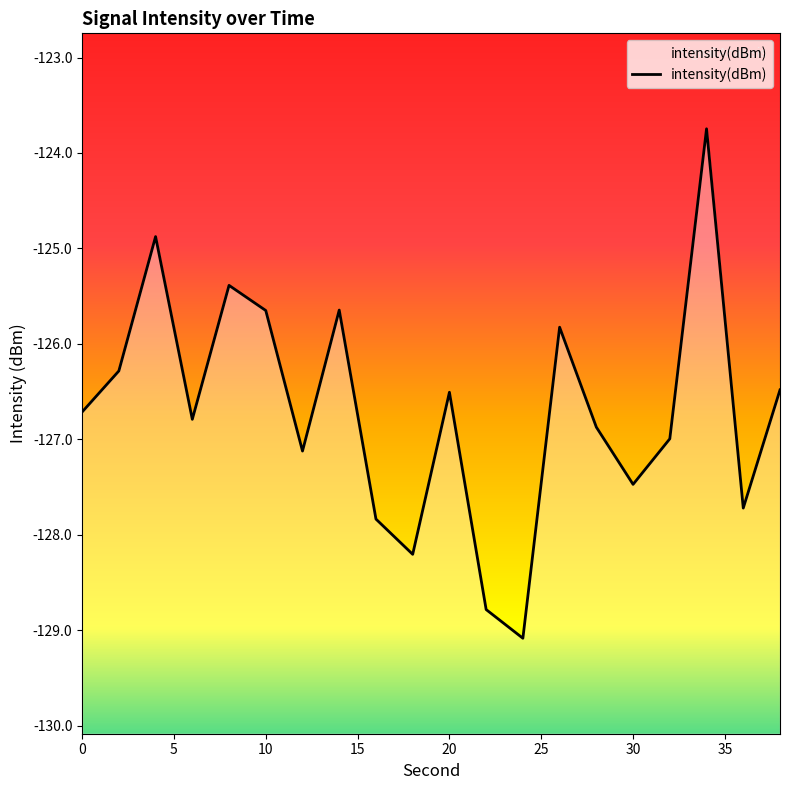

How many data points are less than -126?

14